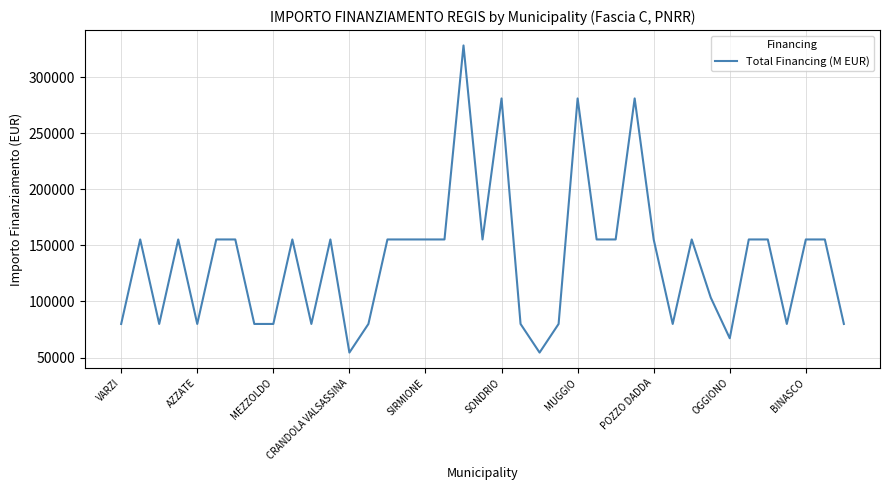

What is the difference between the maximum and minimum values?

273748